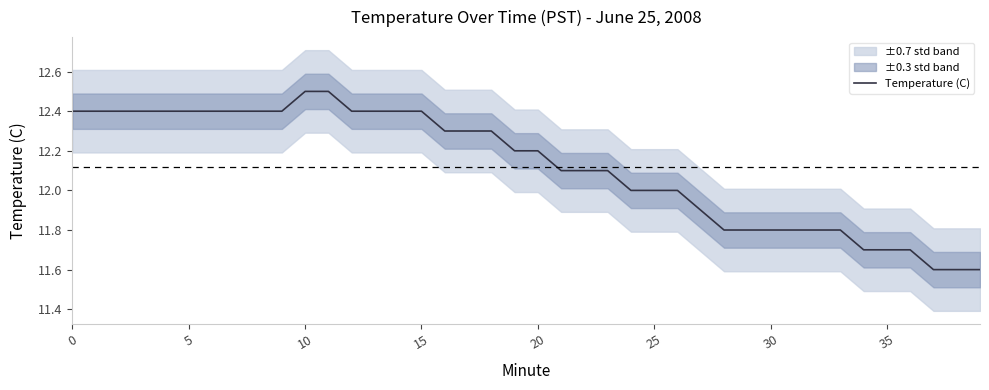

Where is the data nearest to the value 12?

24